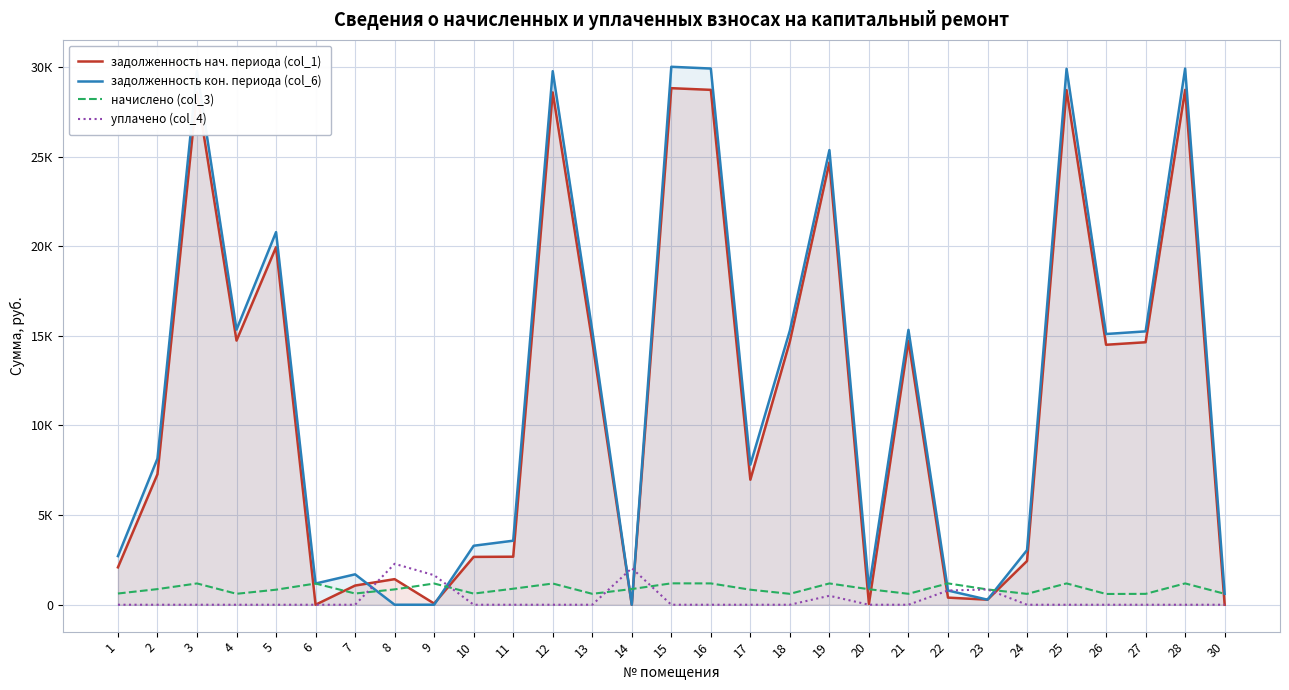

How many data points in задолженность кон. периода (col_6) are above 8153?

15